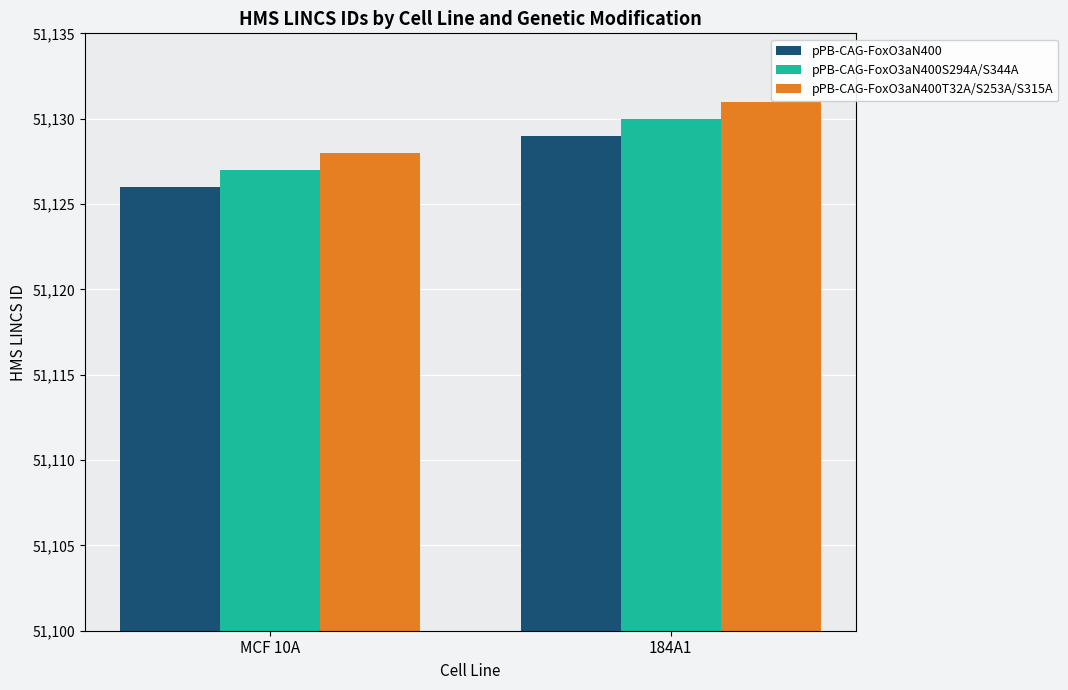

Read the pPB-CAG-FoxO3aN400S294A/S344A value at 184A1.

51130